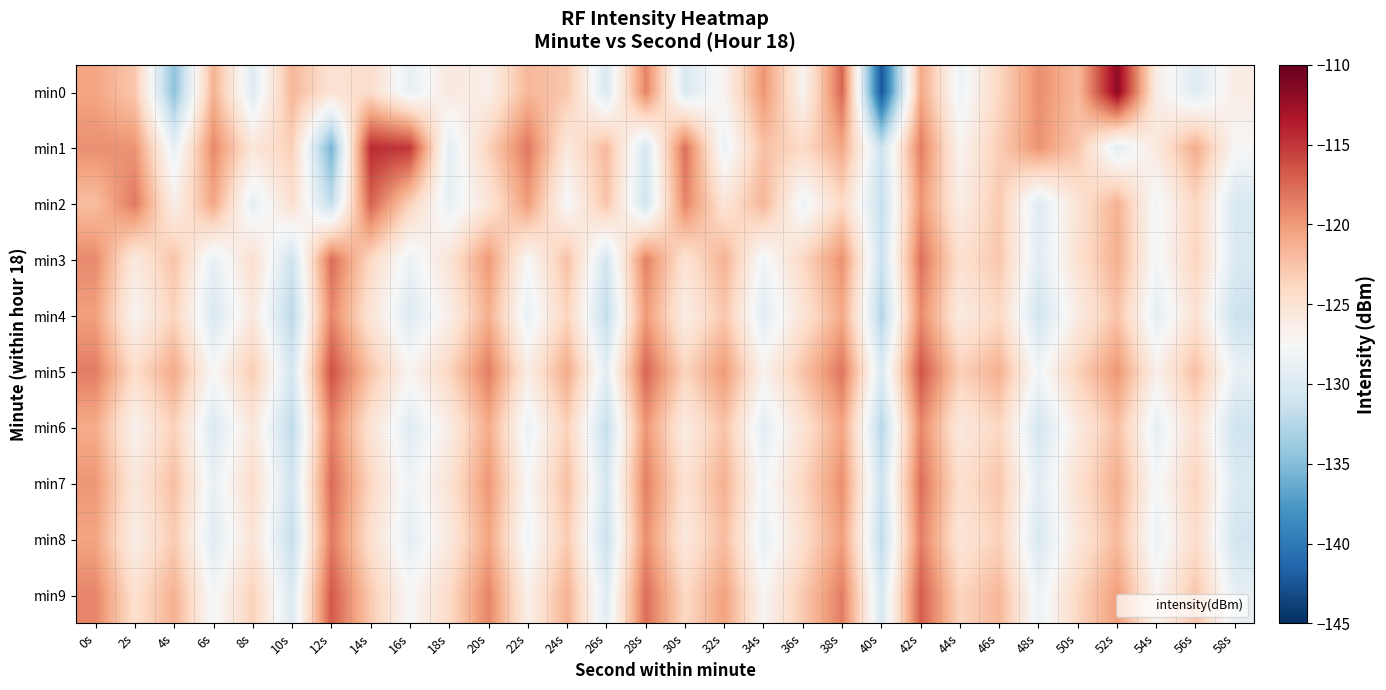

Which category has the highest value across all series?

52s